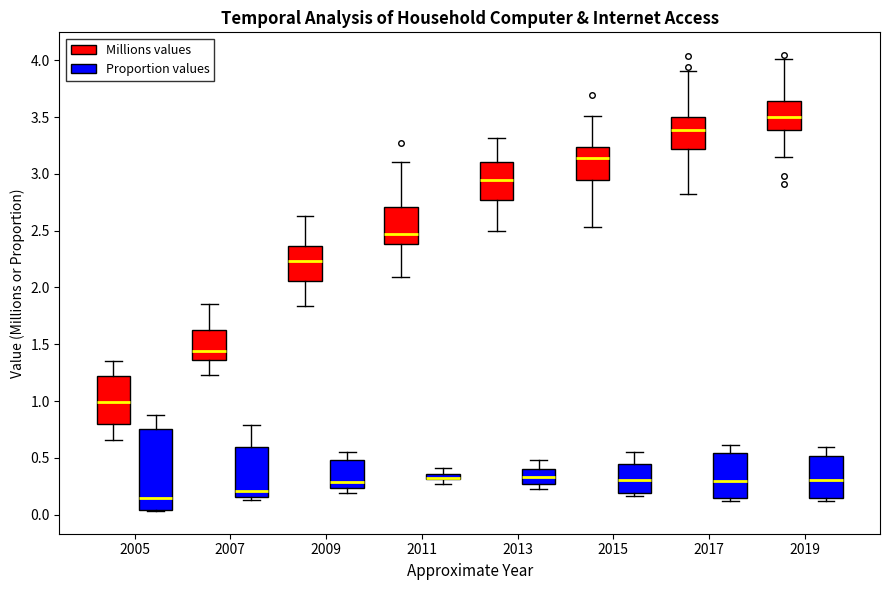

Where does the upper whisker of the box for 2007 (Proportion values) end on the y-axis? The values are not printed on the chart, so give them approximately, as read against the axis.

0.80